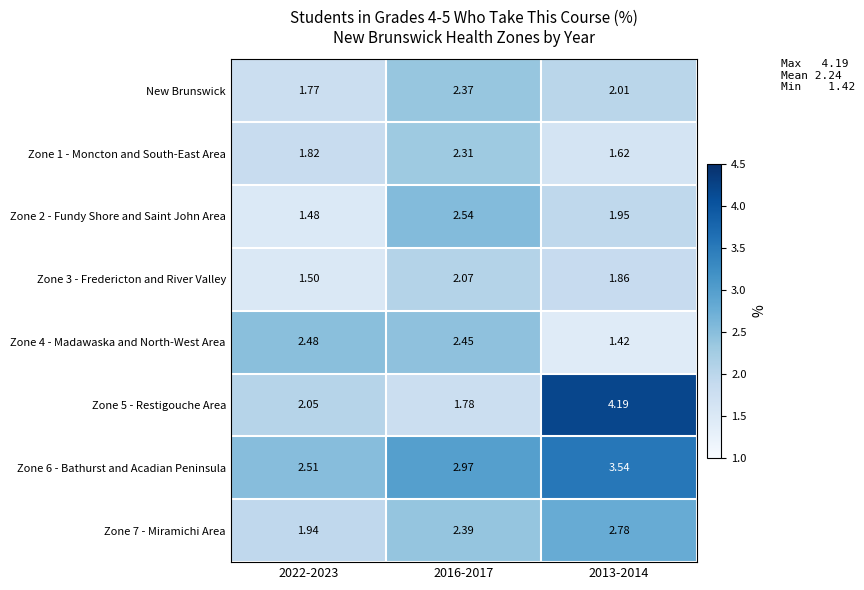

Which category has the highest value across all series?

2013-2014